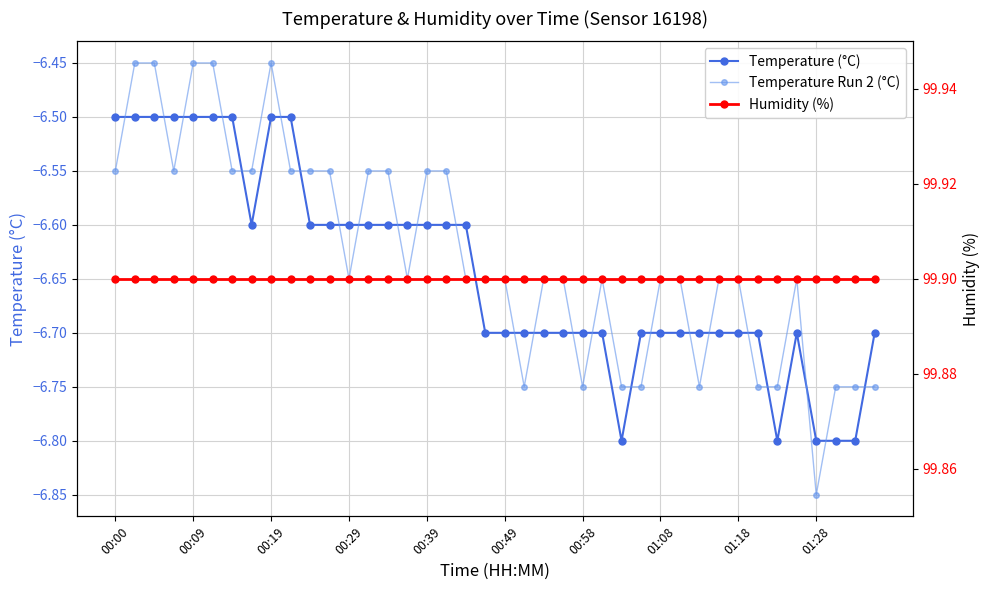

Between 00:19 and 01:08, which series saw the biggest shift?

Temperature (°C)